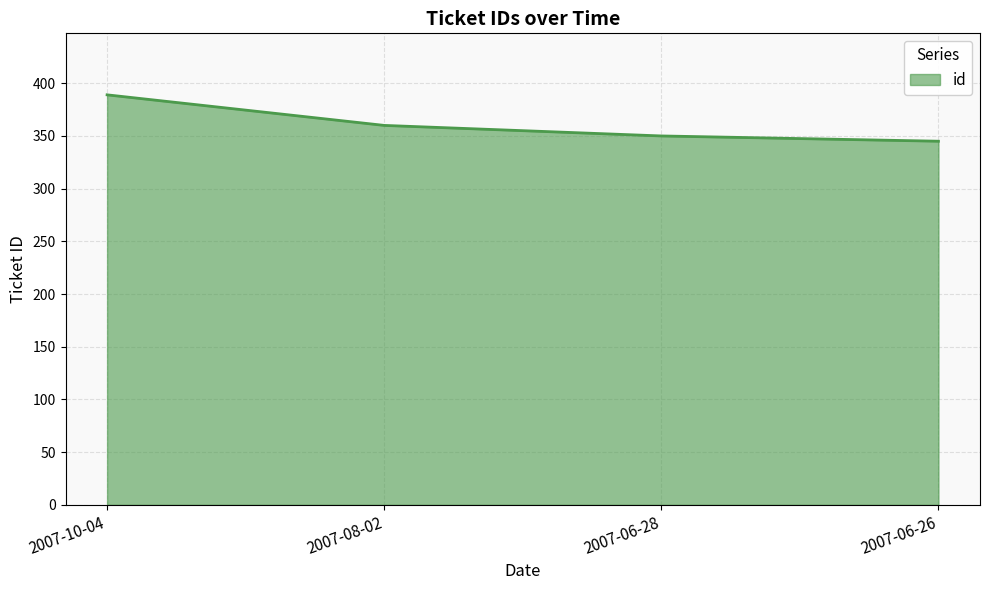

What position from the right is 2007-06-28?

2